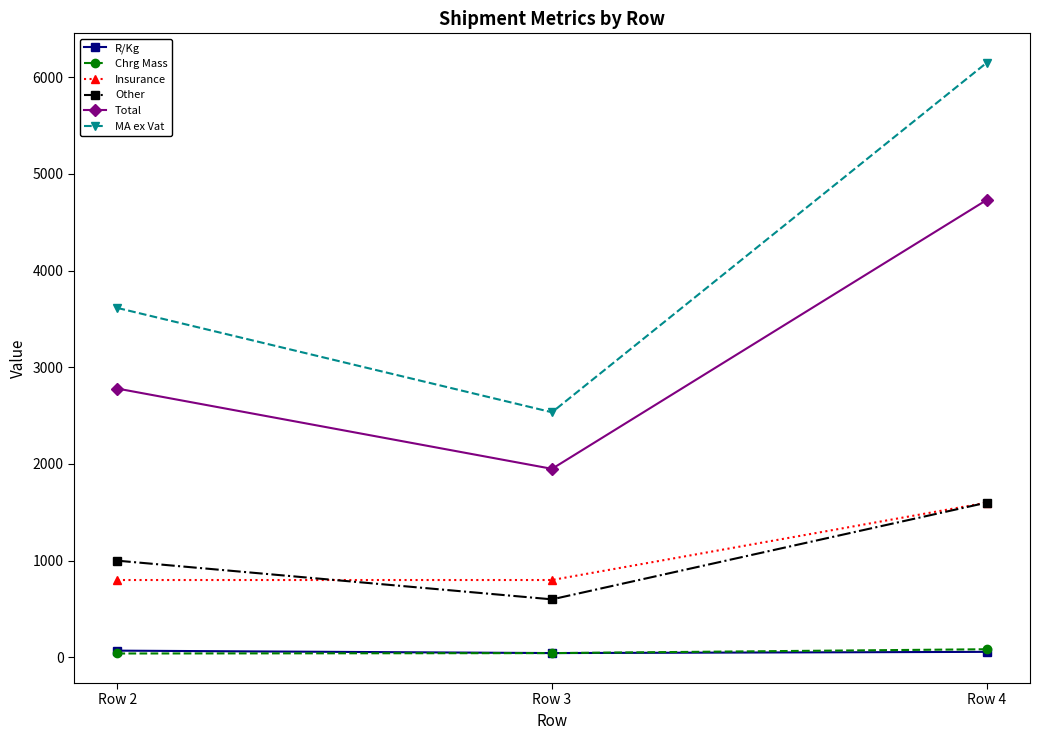

The value of Total at Row 4 is 6826.3. True or false?

False